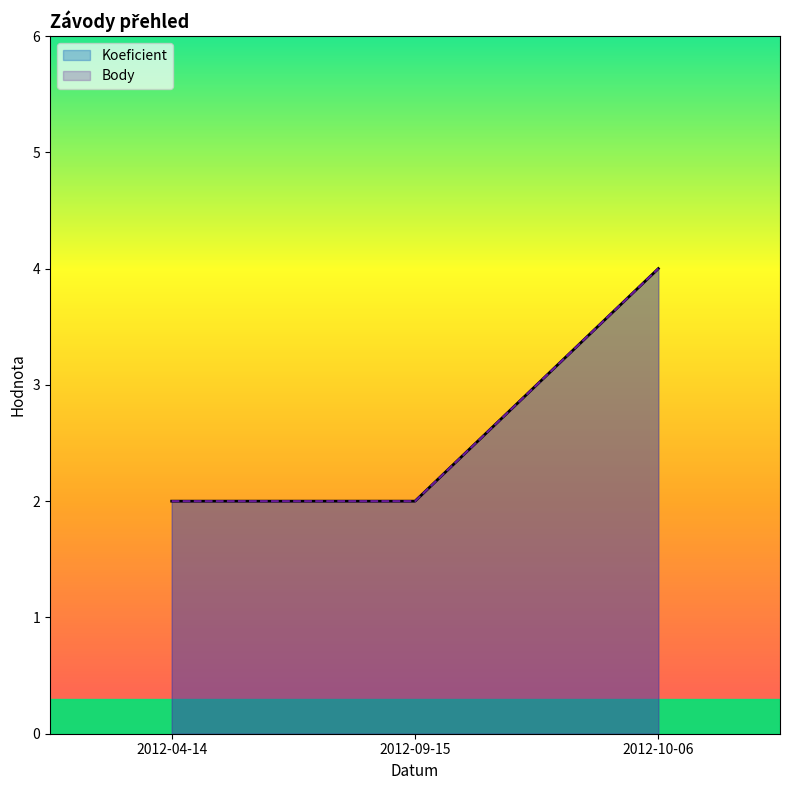

Which series has the largest range (max minus min)?

Koeficient